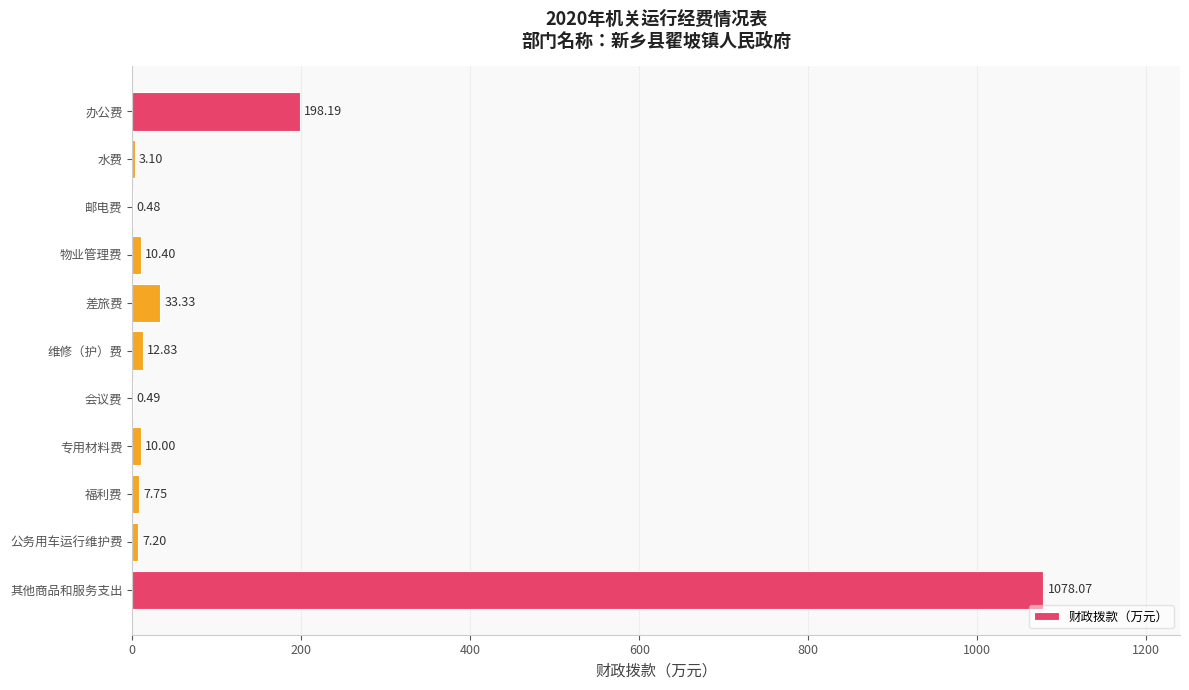

At which category does the chart reach its peak across all series?

其他商品和服务支出